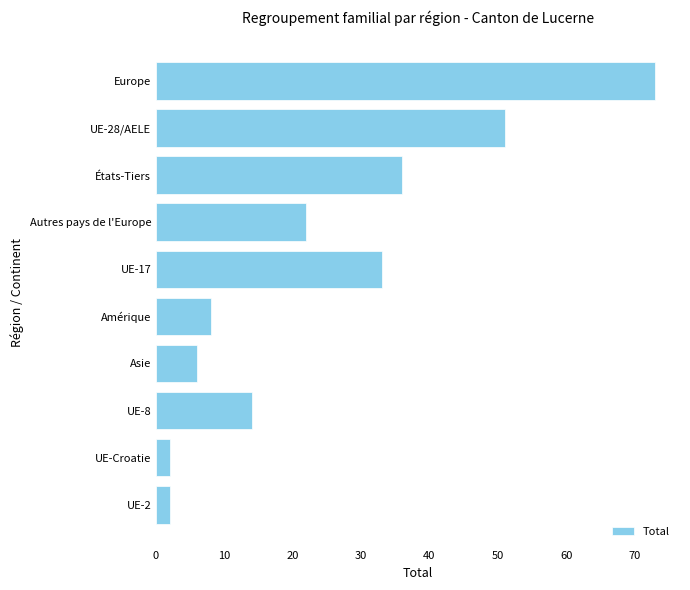

How many distinct data groups are displayed?

1